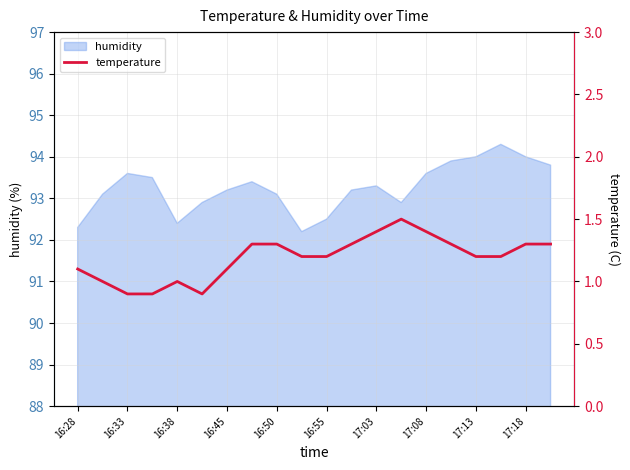

The humidity series shows 94.0 at 17:18. True or false?

True